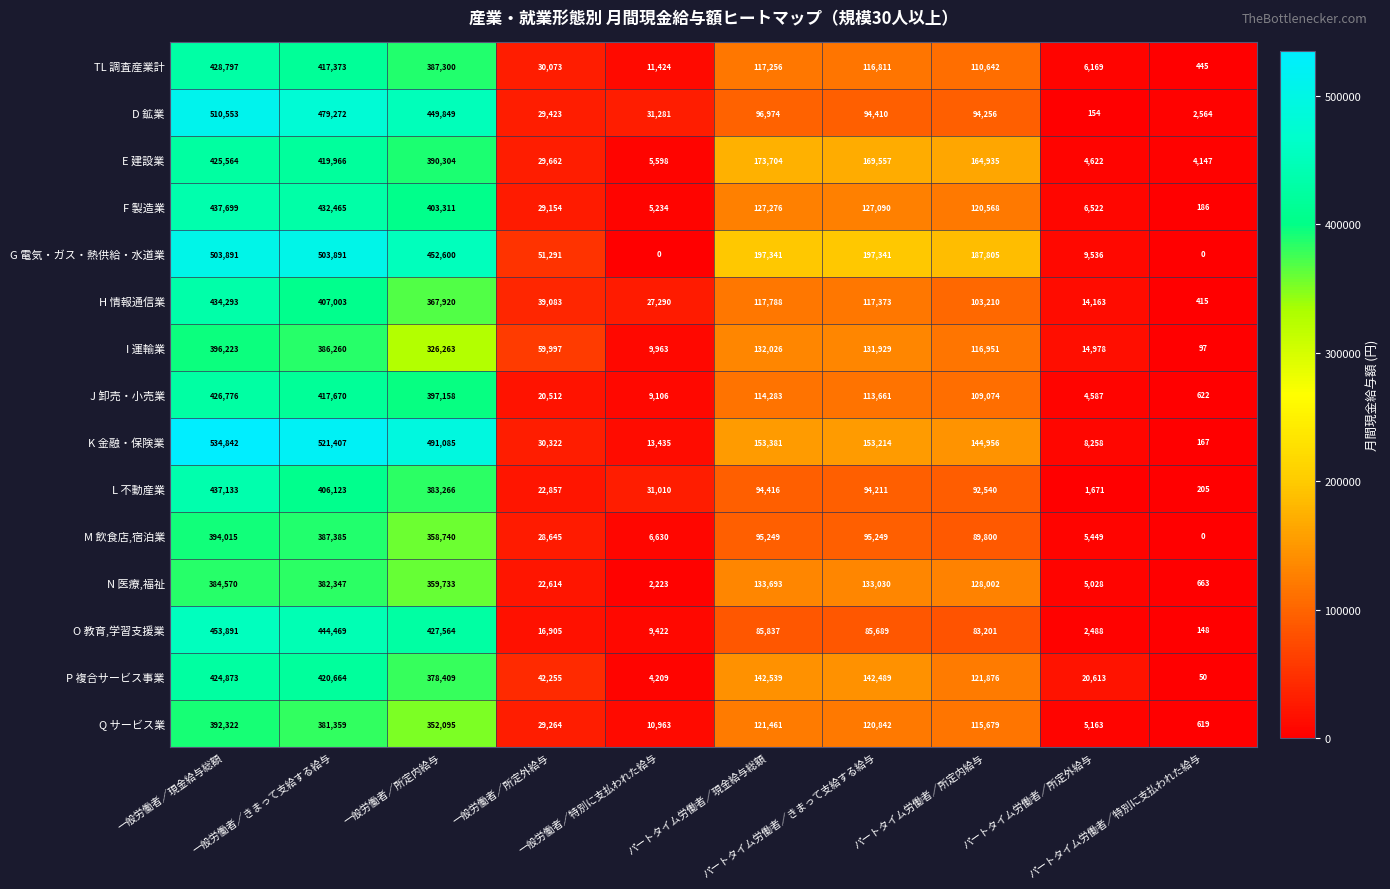

What is the difference between the maximum and second lowest values in the M 飲食店,宿泊業 series?

388566